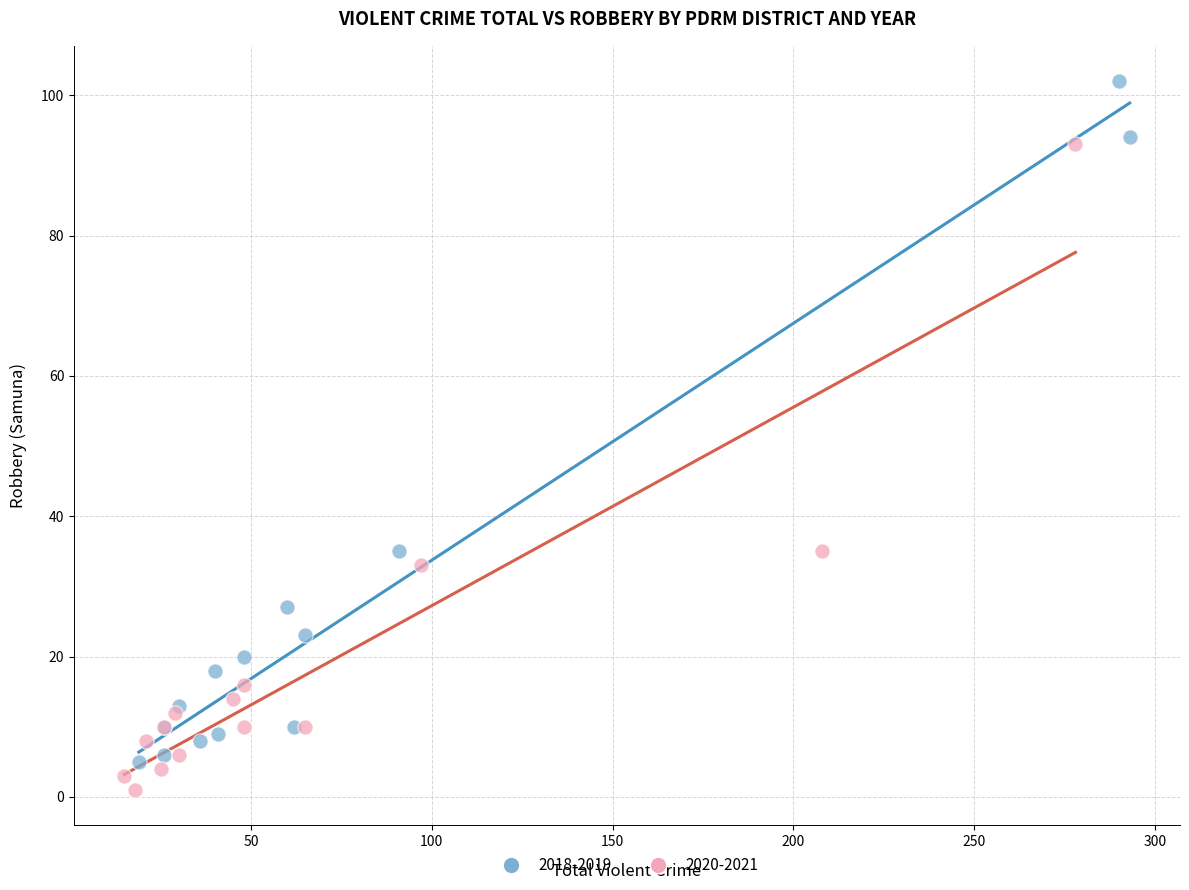

Which series has the largest Y range (max minus min)?

2018-2019